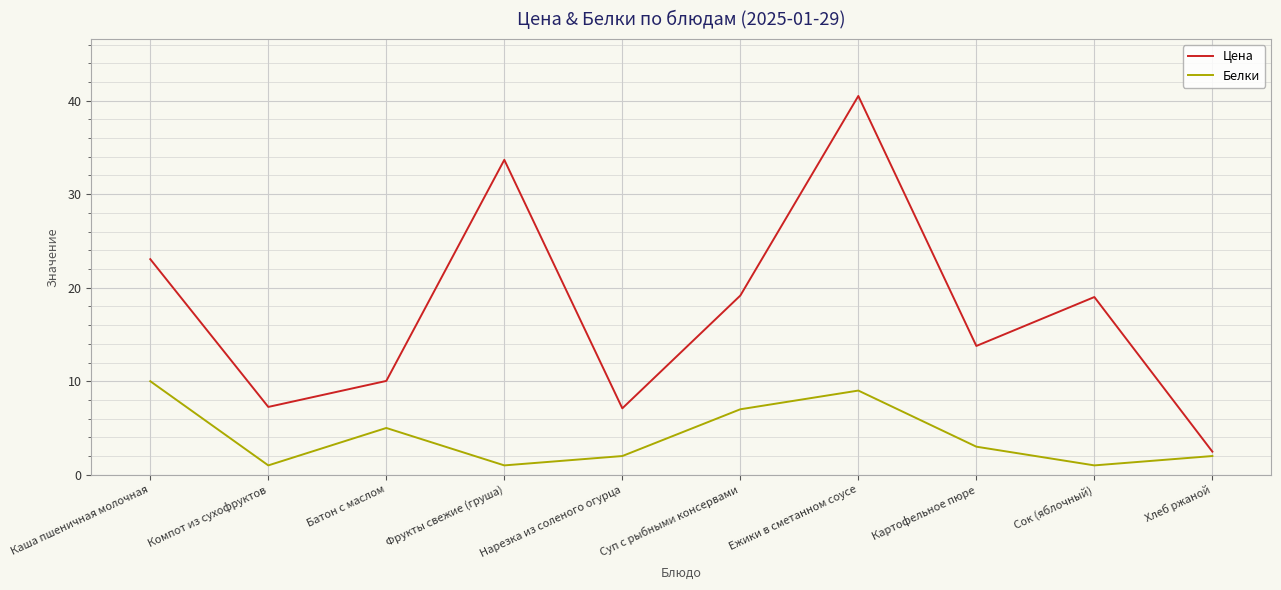

How many interior local valleys does the Цена series have?

3